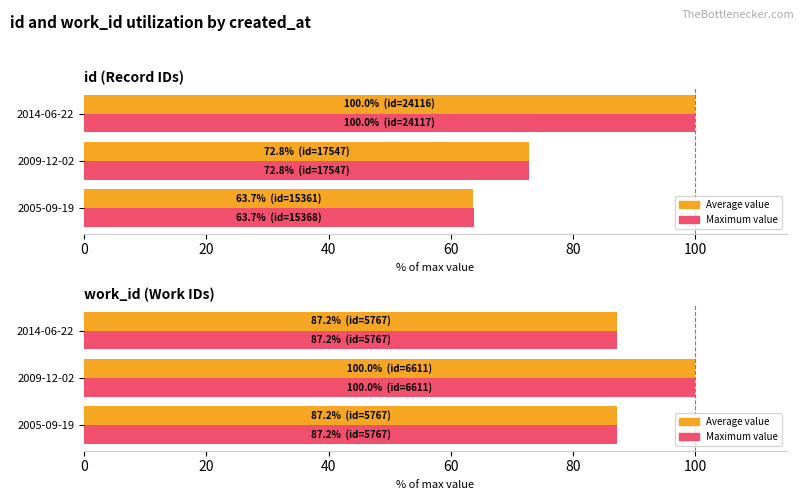

Rank the series by their maximum value, from highest to lowest.

Average id/work_id, Maximum id/work_id